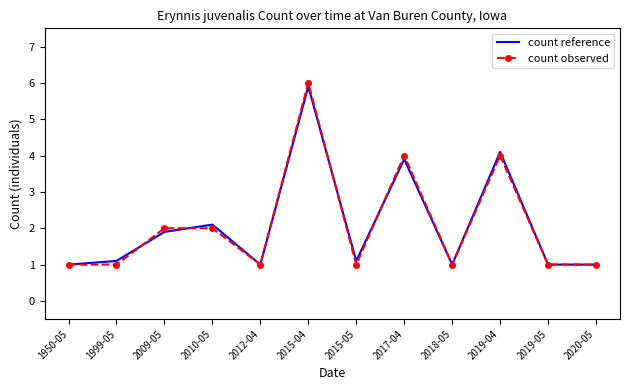

What position from the left is 2018-05?

9